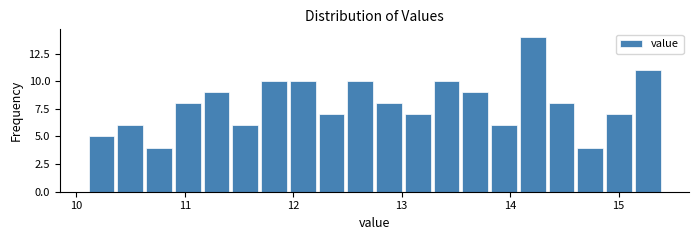

Read against the x-axis, roughly where is the centre of the tallest bar?

14.2